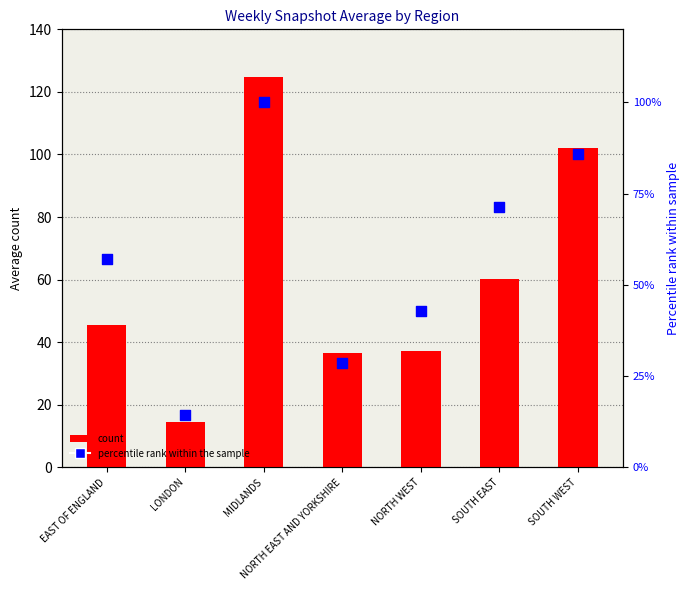

Which series has the largest total across all categories?

count